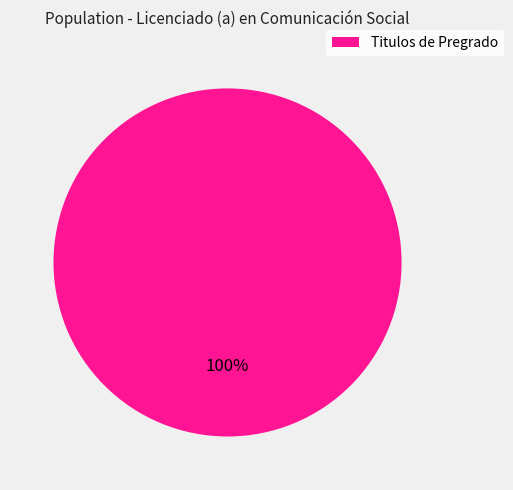

Rank the categories by value from highest to lowest.

Titulos de Pregrado